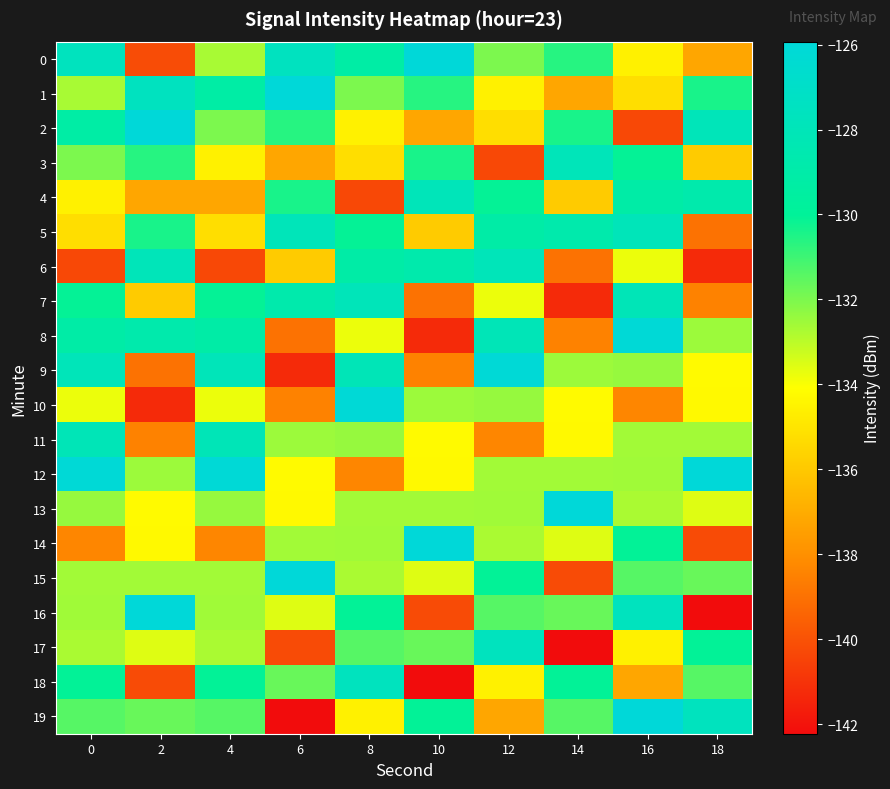

List the series in order of their peak value, highest first.

12, 13, 14, 15, 16, 0, 1, 2, 19, 8, 9, 10, 17, 18, 3, 4, 5, 6, 7, 11